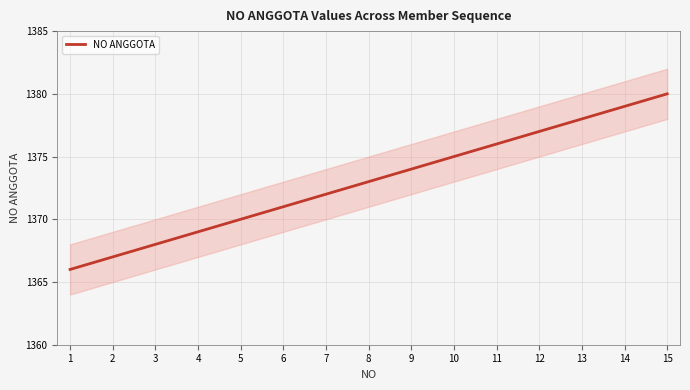

How many data points does each series have?

15